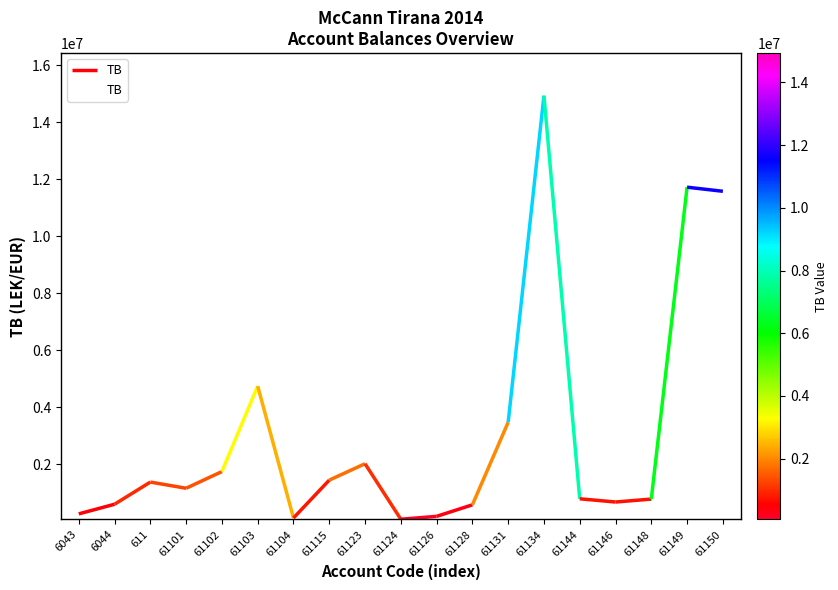

How many lines are shown in the chart?

1